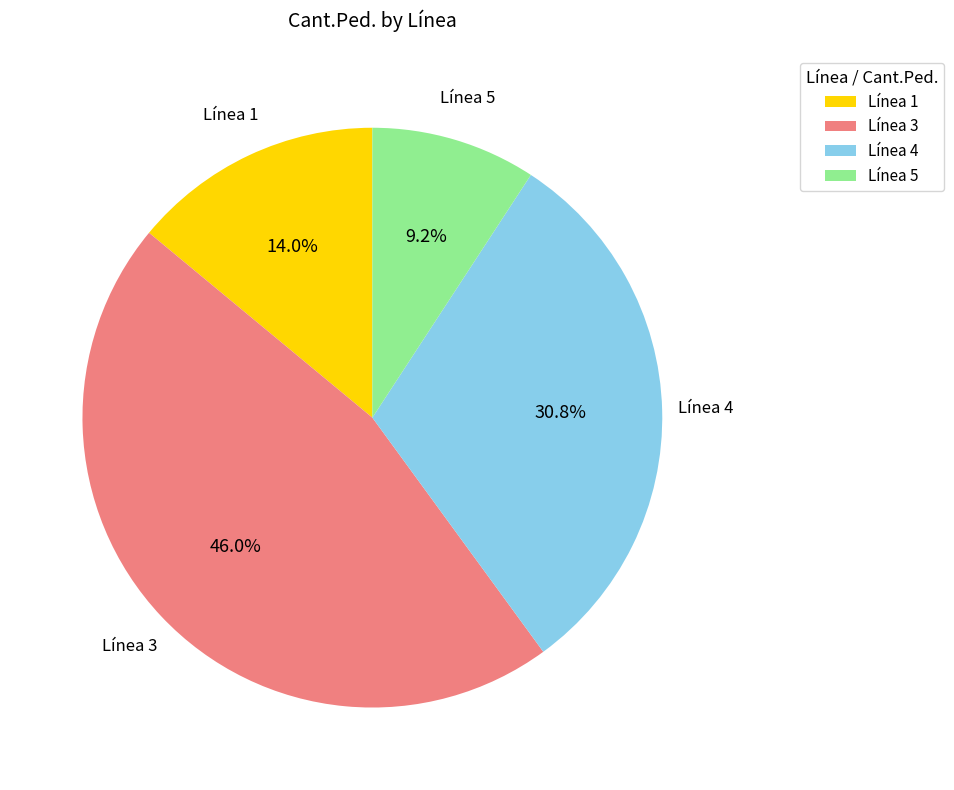

Is there a majority slice in this chart?

No